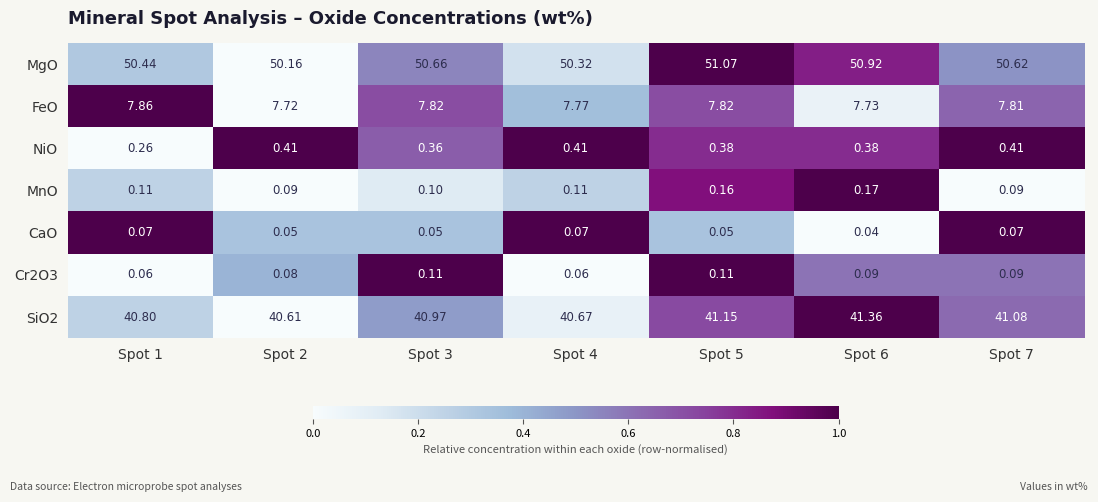

Which series changed the most between Spot 1 and Spot 3?

MgO